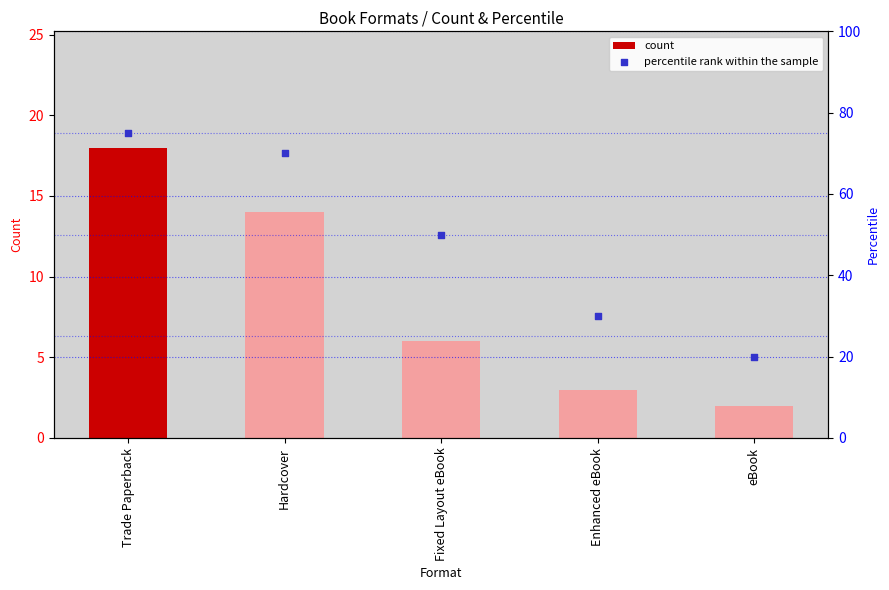

What are all the series names shown in the legend?

count, percentile rank within the sample